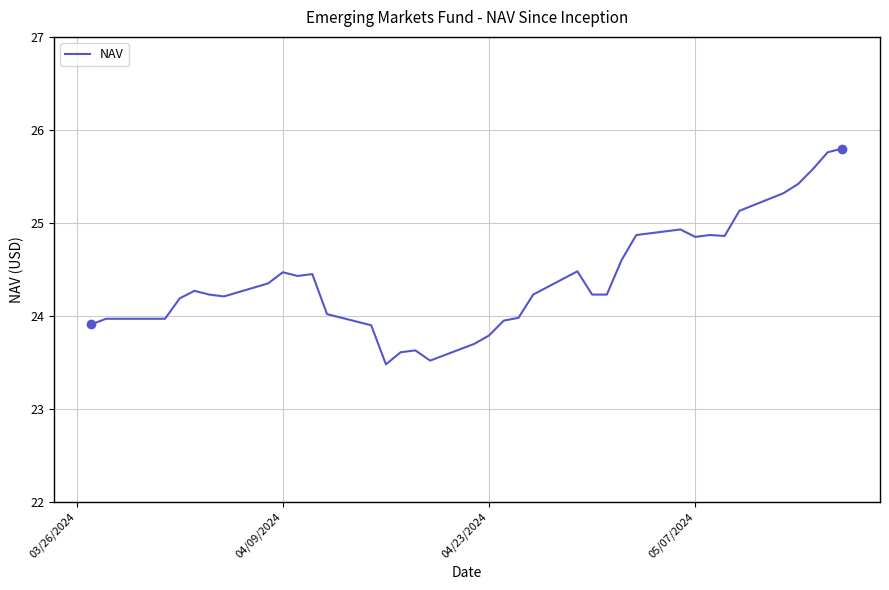

What is the smallest value displayed?

23.5